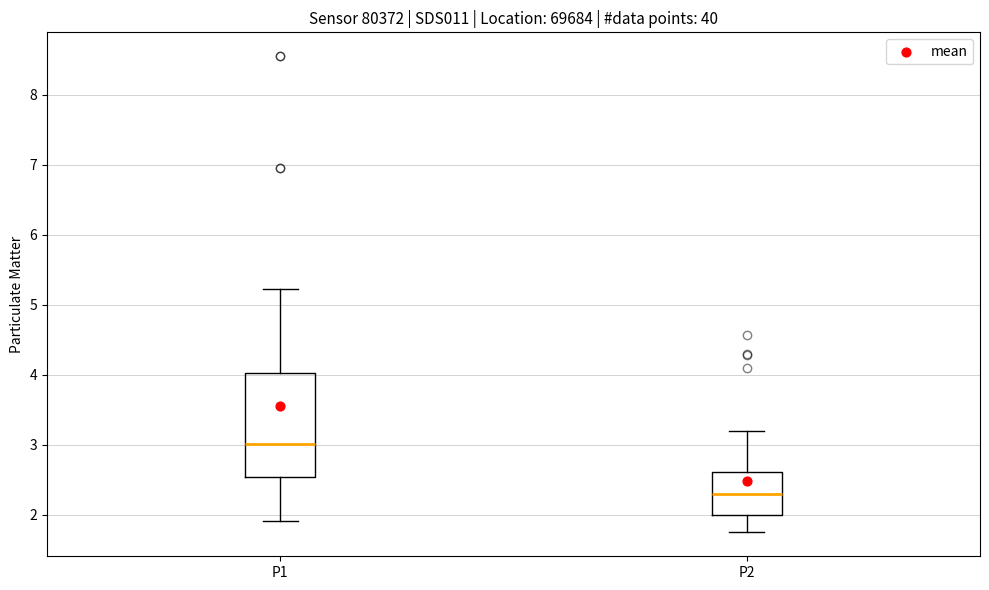

Reading left to right, transcribe this box plot: for each box, give where its median line is, the range the box spans, and where its two whiskers end, as read against the y-axis. The values are not printed on the chart, so give them approximately, as read against the axis.

P1: median 3.0, box 2.5 to 4.0, whiskers 1.9 to 5.2
P2: median 2.3, box 2.0 to 2.6, whiskers 1.8 to 3.2